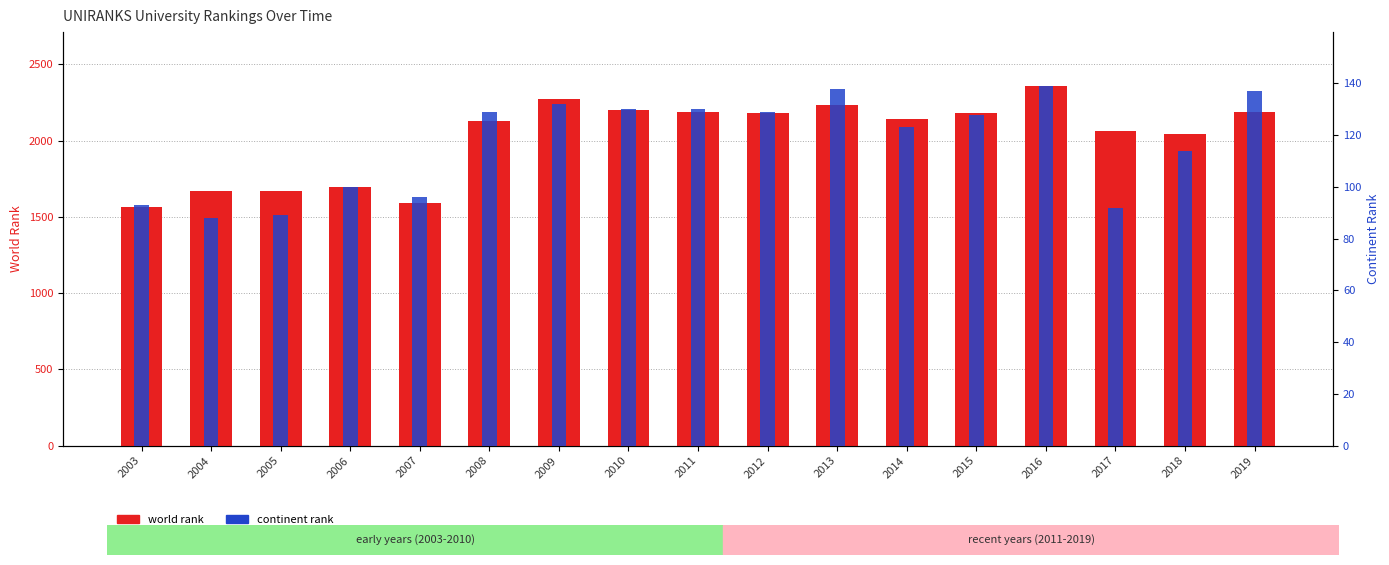

What is the smallest value displayed?

88